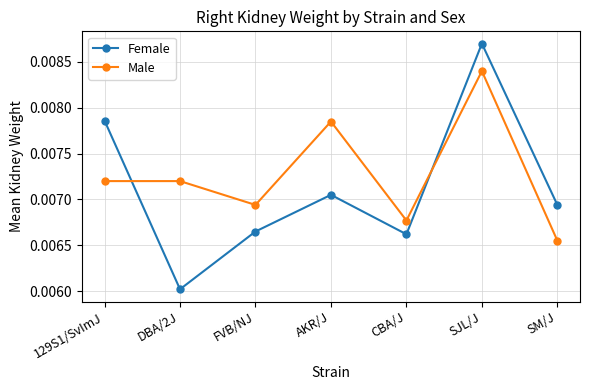

At how many categories does at least one series exceed 0?

7